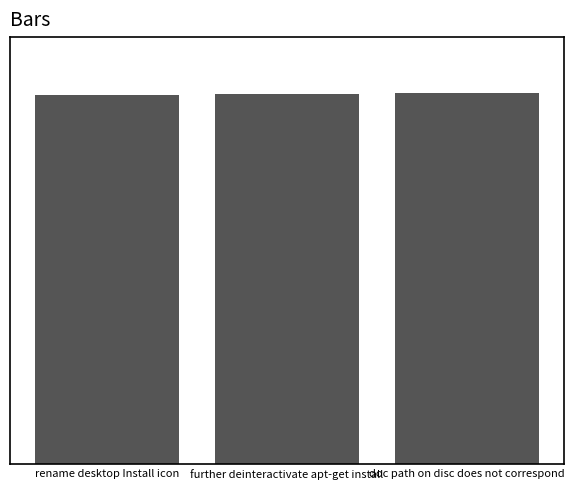

List the labels in order of value, largest first.

doc path on disc does not correspond, further deinteractivate apt-get install, rename desktop Install icon